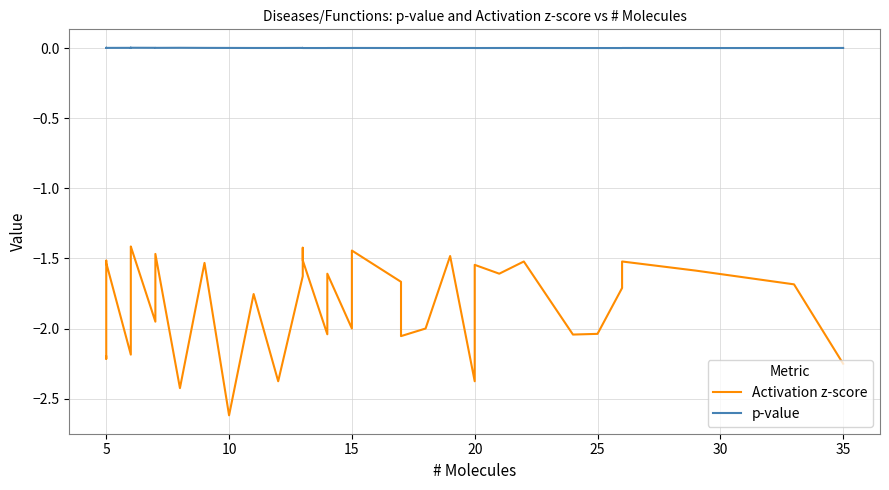

How many data points does each series have?

39